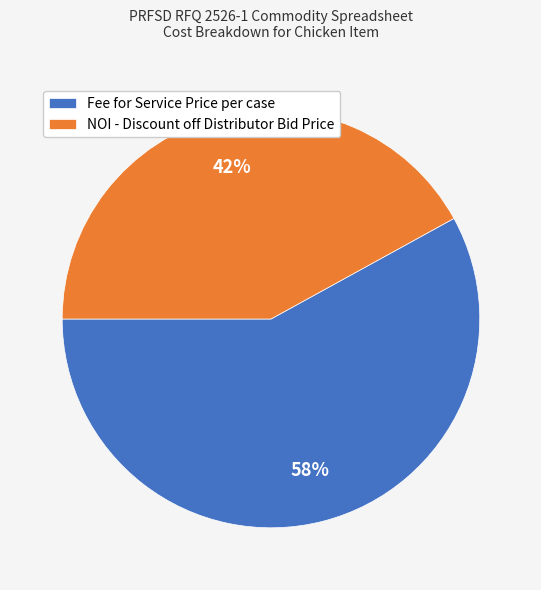

To the nearest percent, what percentage of the pie is NOI - Discount off Distributor Bid Price?

42%